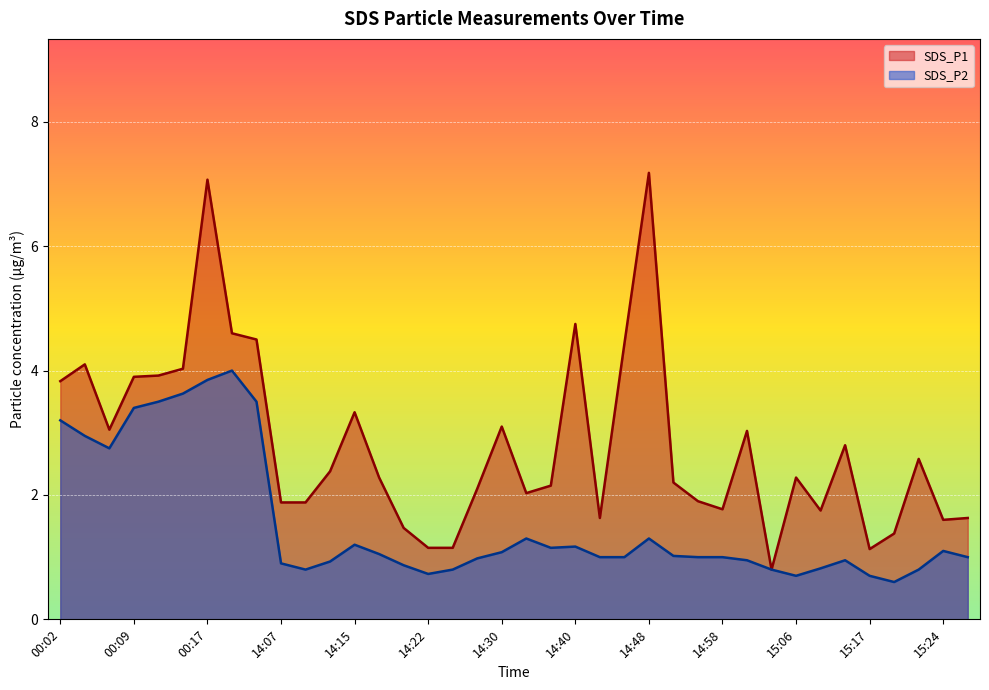

True or false: SDS_P2 has a value of 1.1 at 14:25.

False